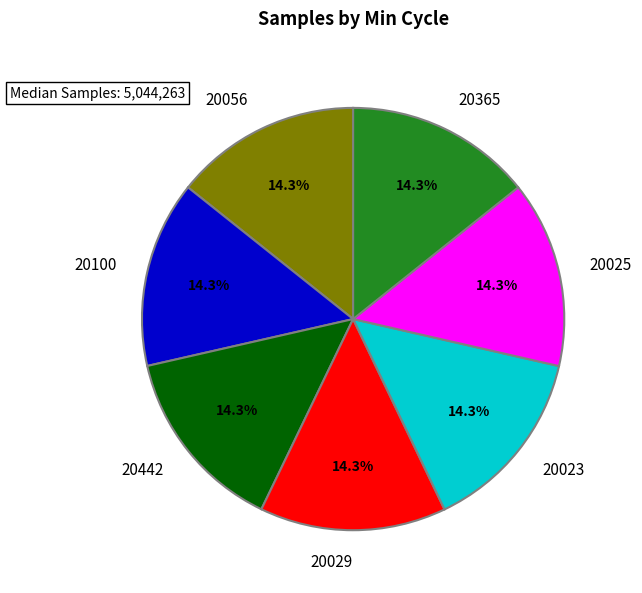

What is the ratio of the value at 20029 to the value at 20100?

1.0